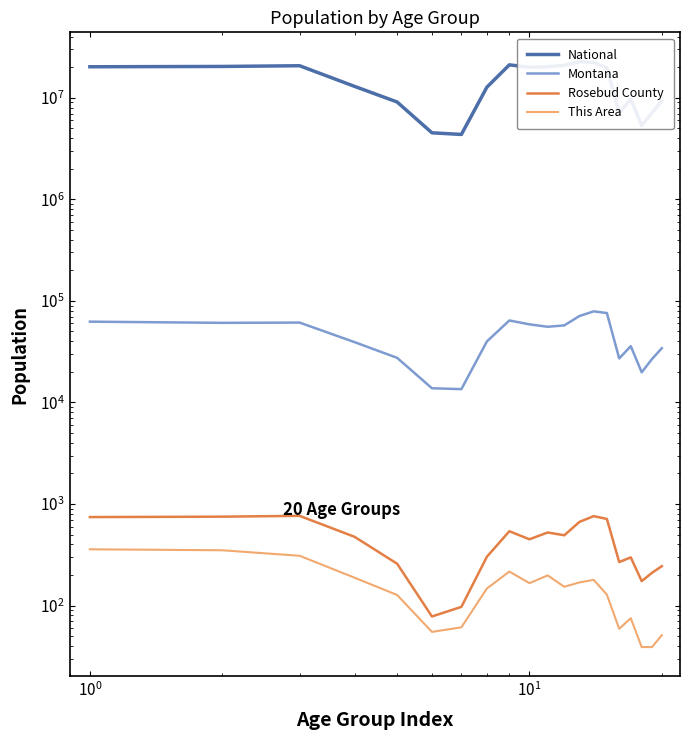

Which series has the largest range (max minus min)?

National